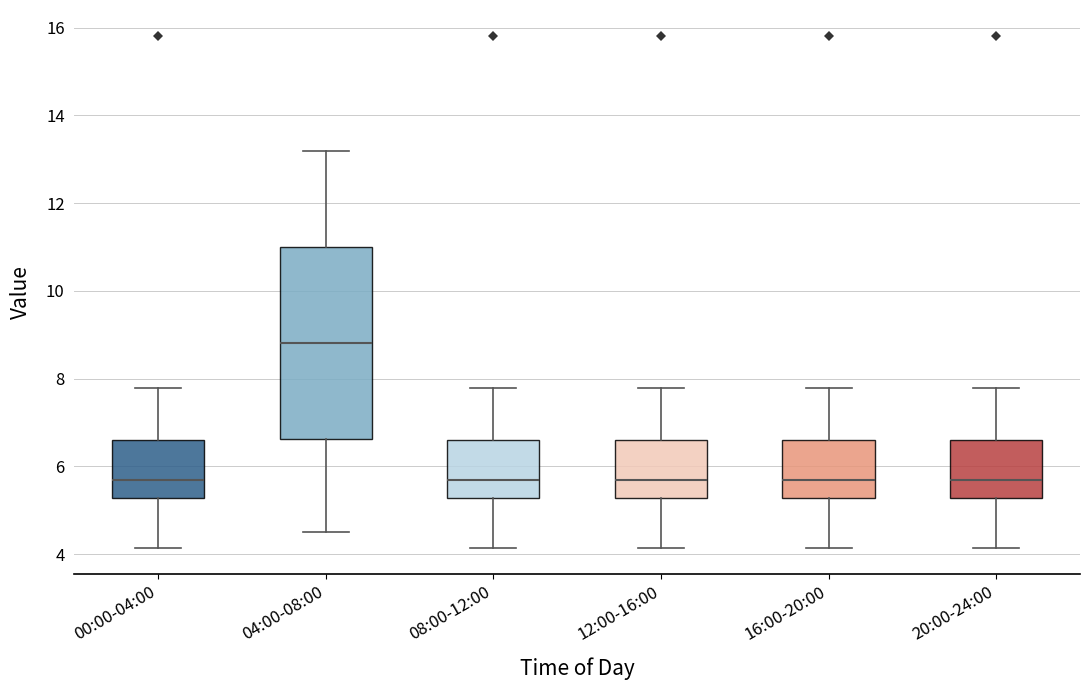

Reading left to right, transcribe this box plot: for each box, give where its median line is, the range the box spans, and where its two whiskers end, as read against the y-axis. The values are not printed on the chart, so give them approximately, as read against the axis.

00:00-04:00: median 5.6, box 5.2 to 6.6, whiskers 4.2 to 7.8
04:00-08:00: median 8.8, box 6.6 to 11.0, whiskers 4.6 to 13.2
08:00-12:00: median 5.6, box 5.2 to 6.6, whiskers 4.2 to 7.8
12:00-16:00: median 5.6, box 5.2 to 6.6, whiskers 4.2 to 7.8
16:00-20:00: median 5.6, box 5.2 to 6.6, whiskers 4.2 to 7.8
20:00-24:00: median 5.6, box 5.2 to 6.6, whiskers 4.2 to 7.8